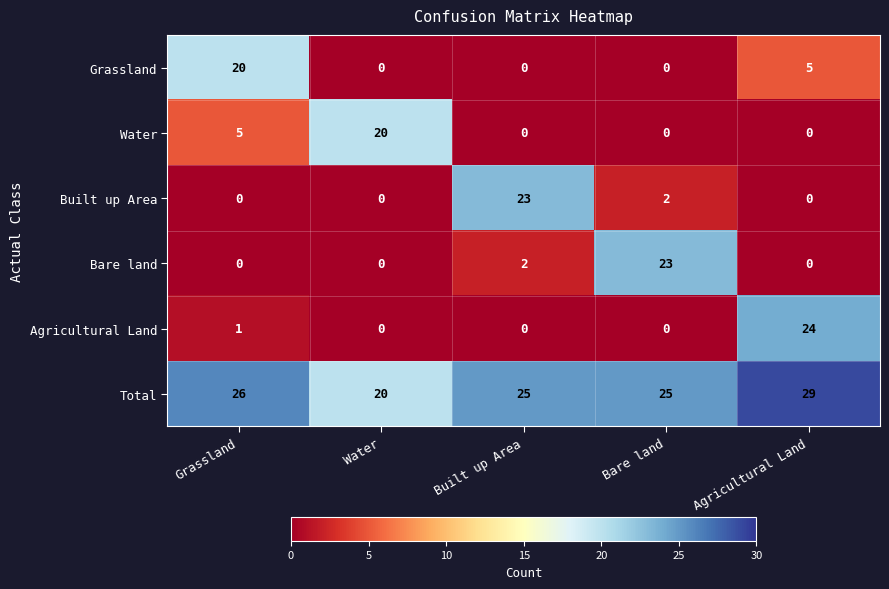

Is it true that Agricultural Land equals 1 at Grassland?

True